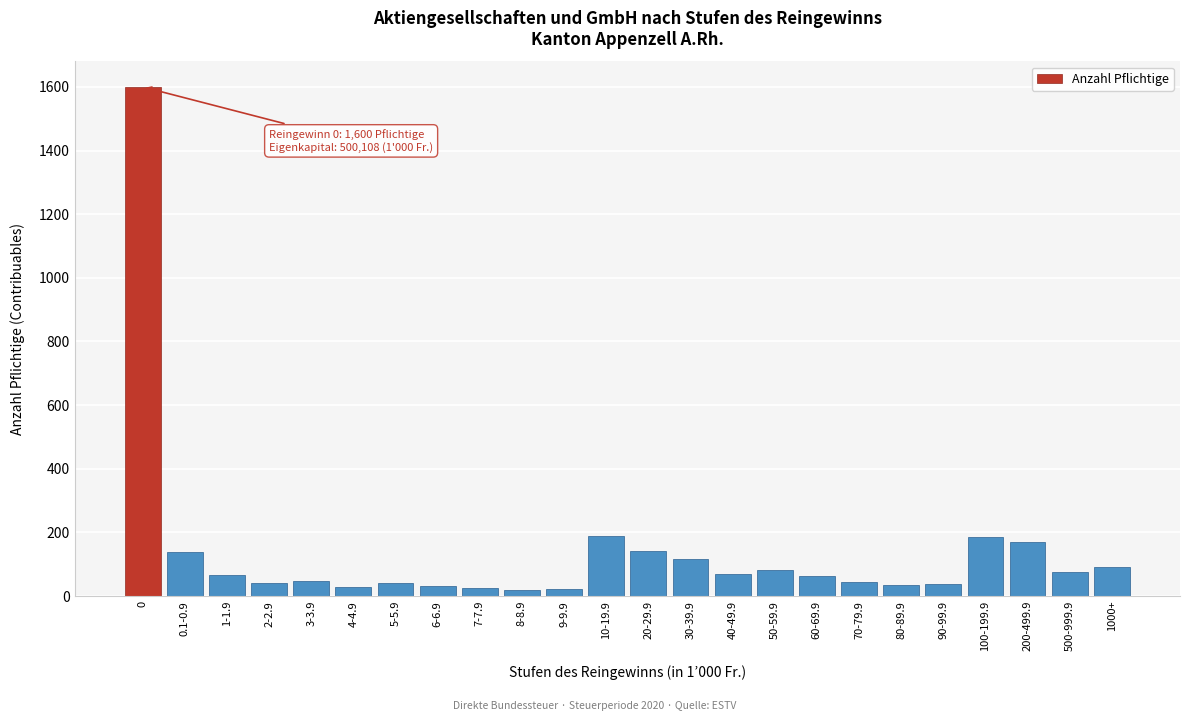

The value at 500-999.9 is 74. True or false?

True